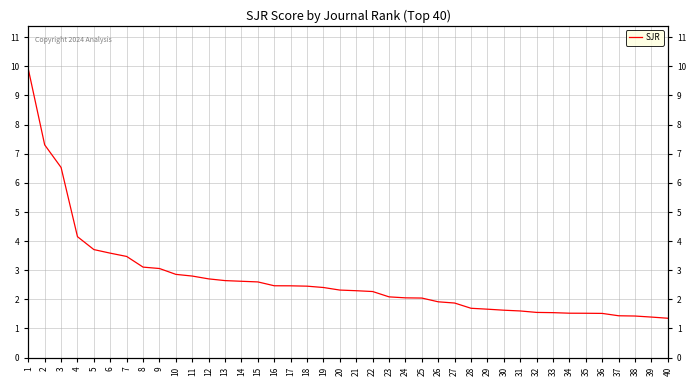

Is it true that the value at 11 is 2.8?

True